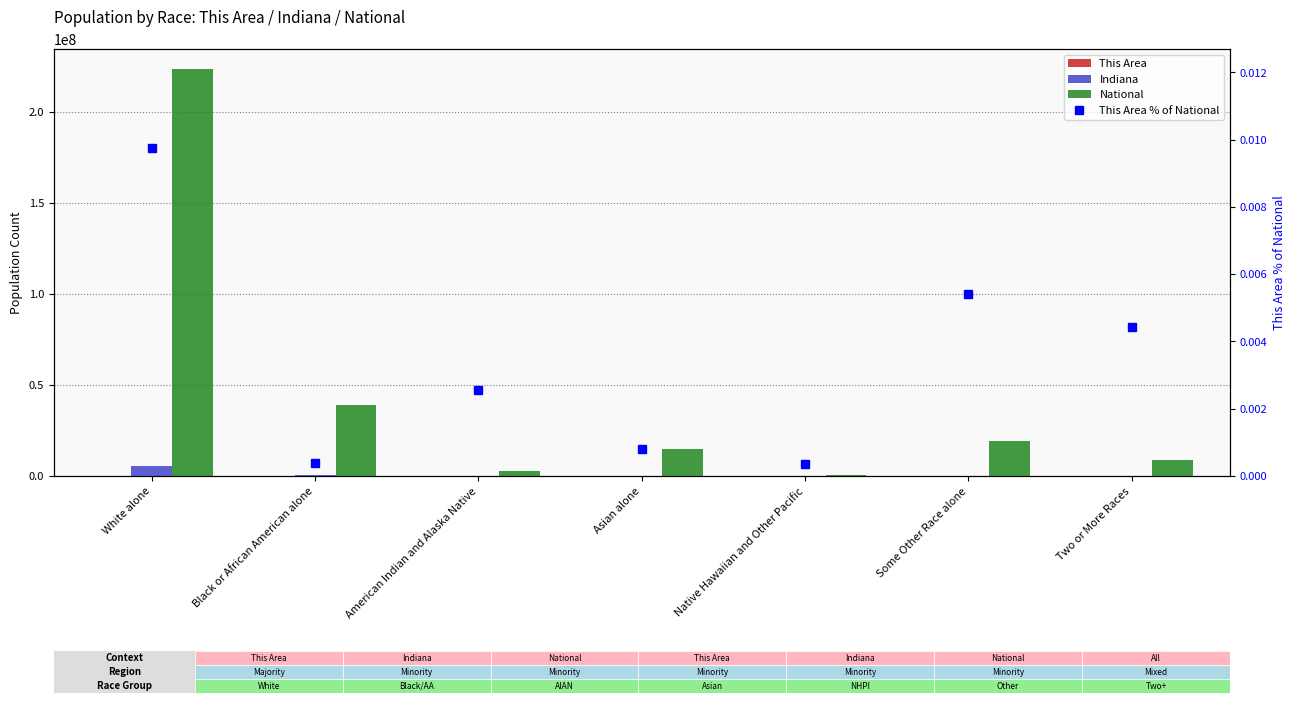

What are all the series names shown in the legend?

This Area, Indiana, National, This Area % of National